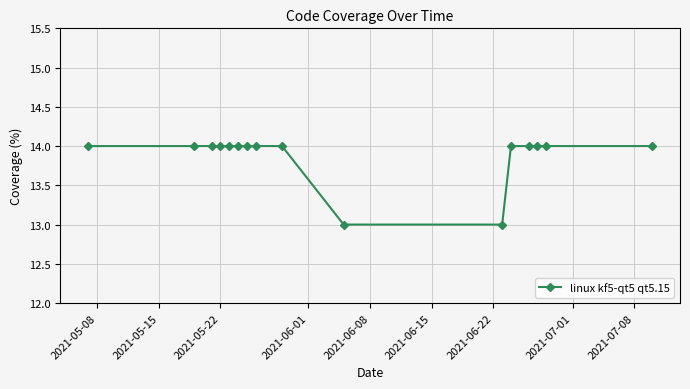

What is the value of the 10th point from the left?

13